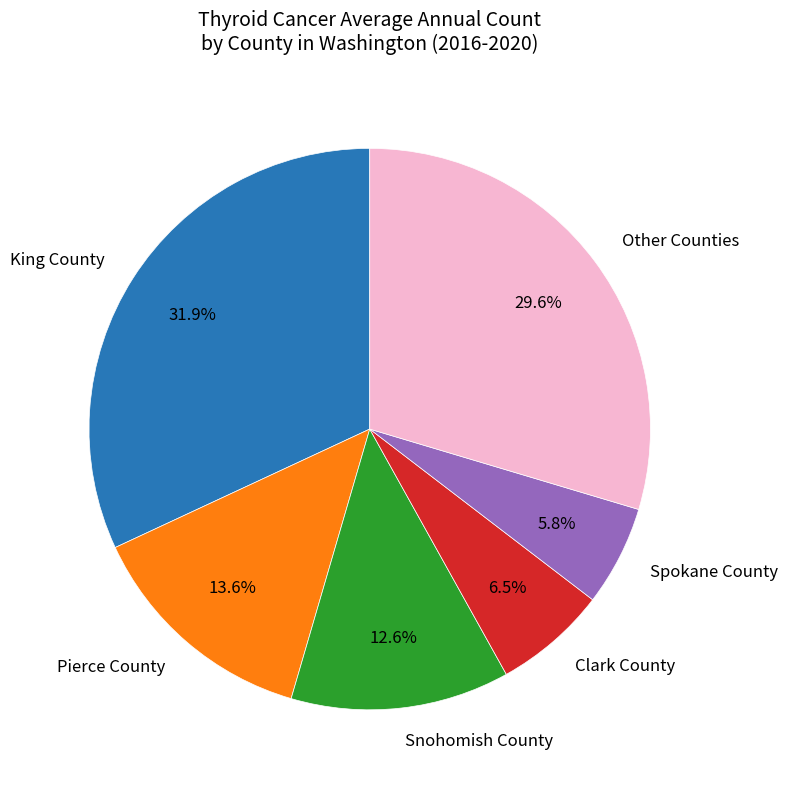

Which category has the biggest portion of the pie?

King County